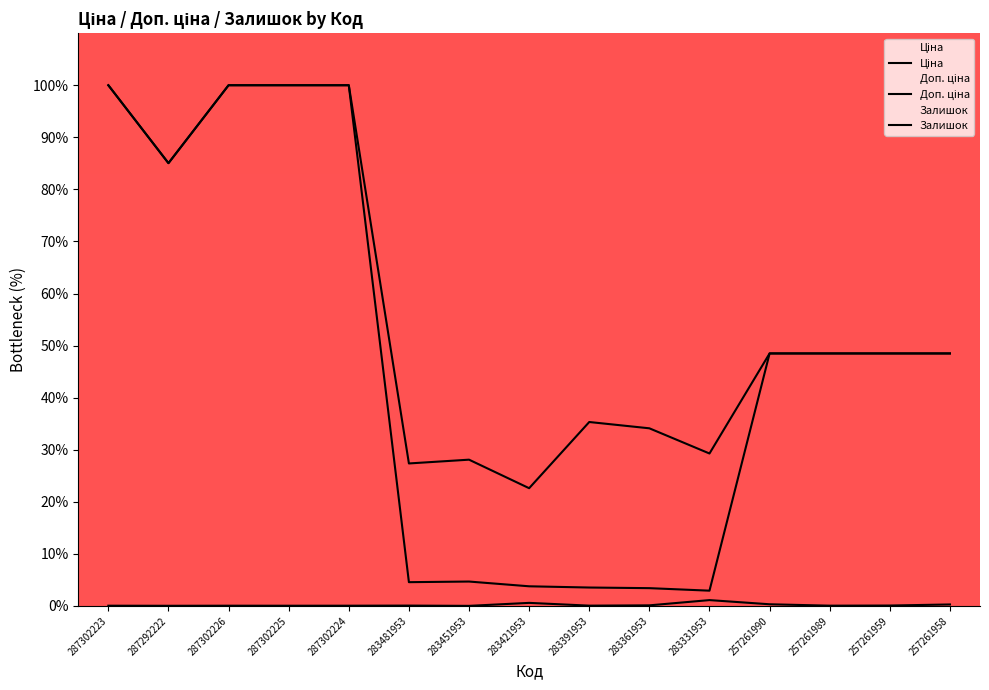

What is the difference between the maximum and minimum values in the Ціна series?

97.1